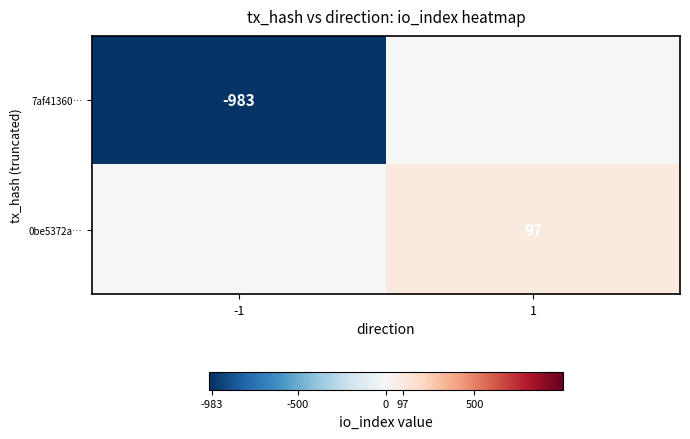

The 7af41360… series shows -983 at -1. True or false?

True